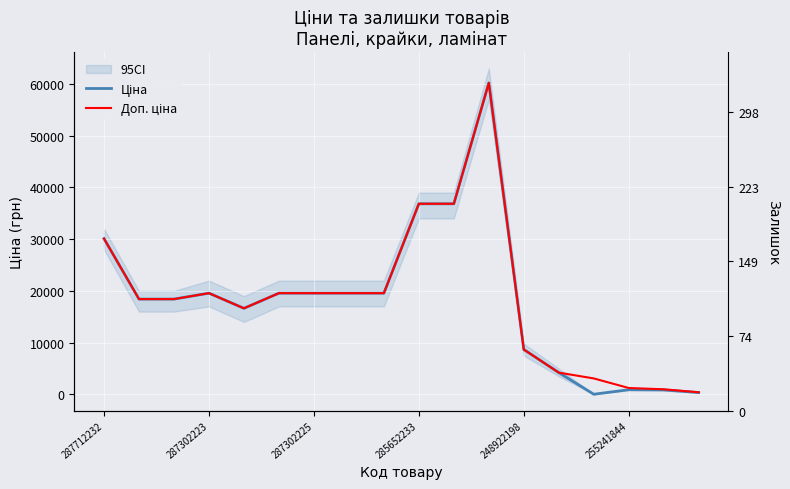

List the series in order of their overall mean, lowest first.

Ціна, Доп. ціна